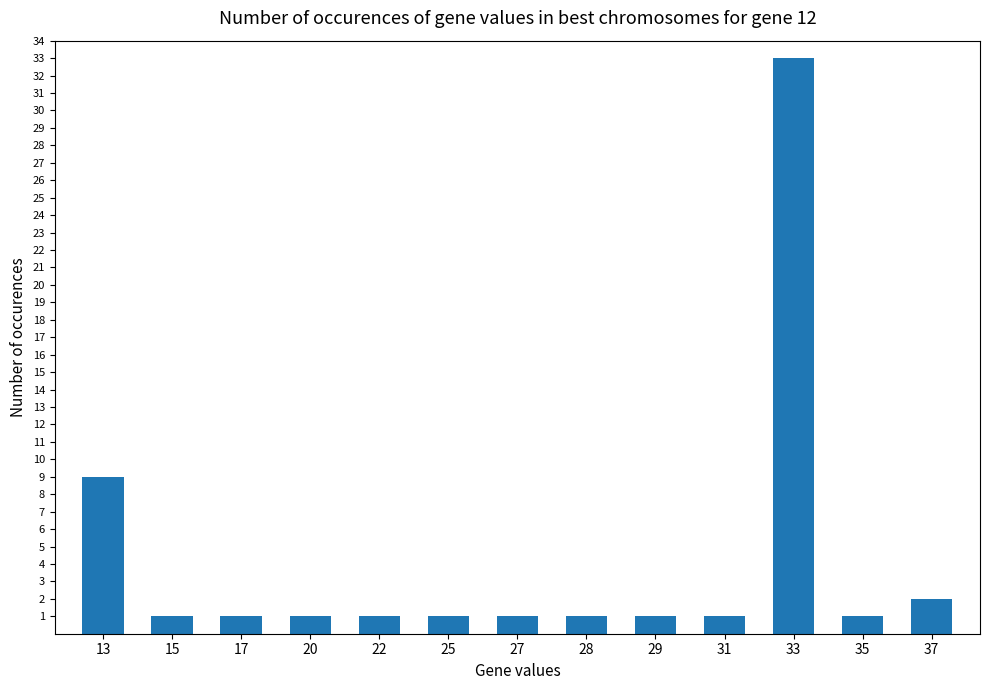

At which category does the chart reach its peak across all series?

33